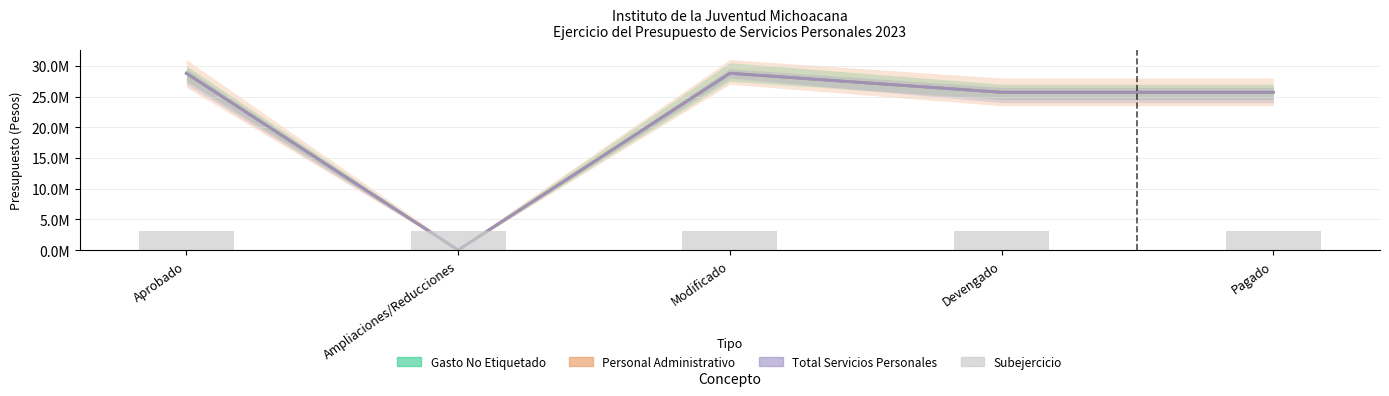

What are all the series names shown in the legend?

Gasto No Etiquetado, Personal Administrativo, Total Servicios Personales, Subejercicio